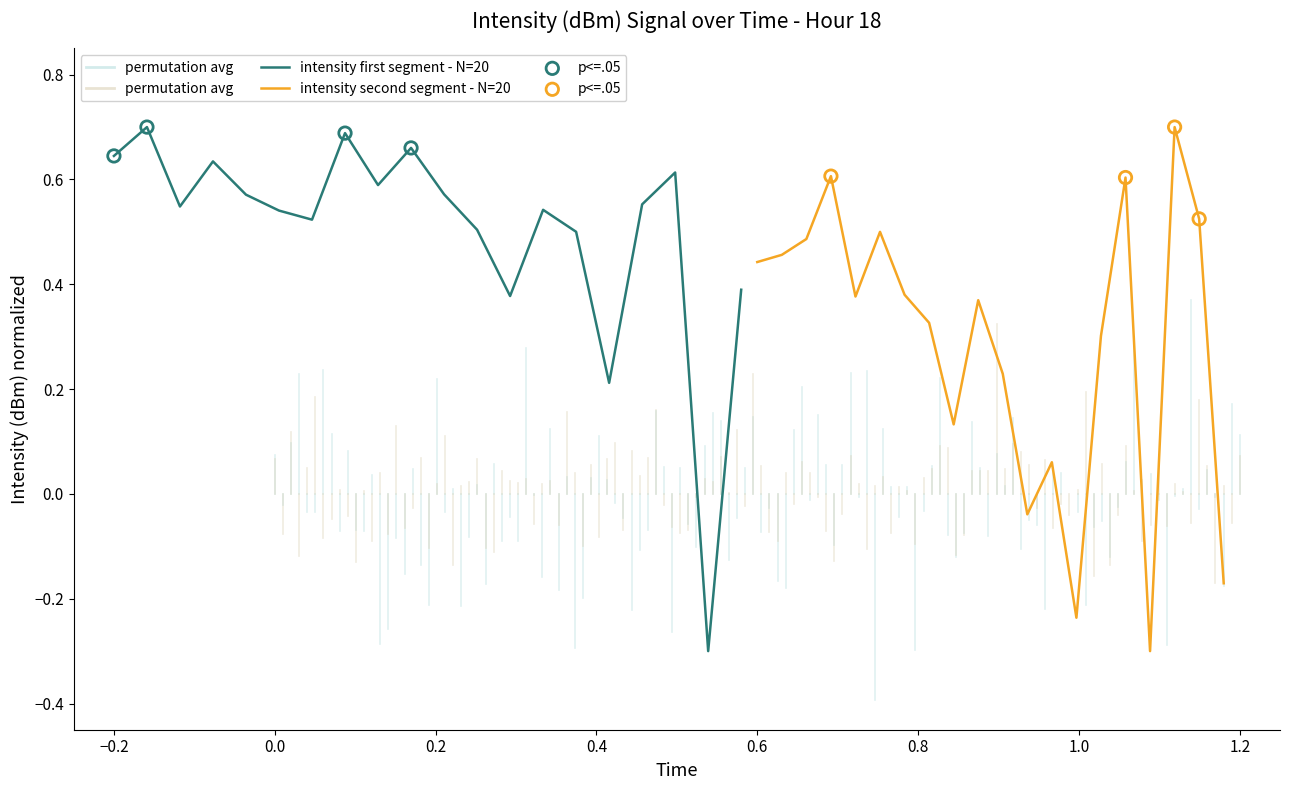

Is the value of intensity second segment - N=20 at 10 greater than the value of intensity first segment - N=20 at 0.4?

No